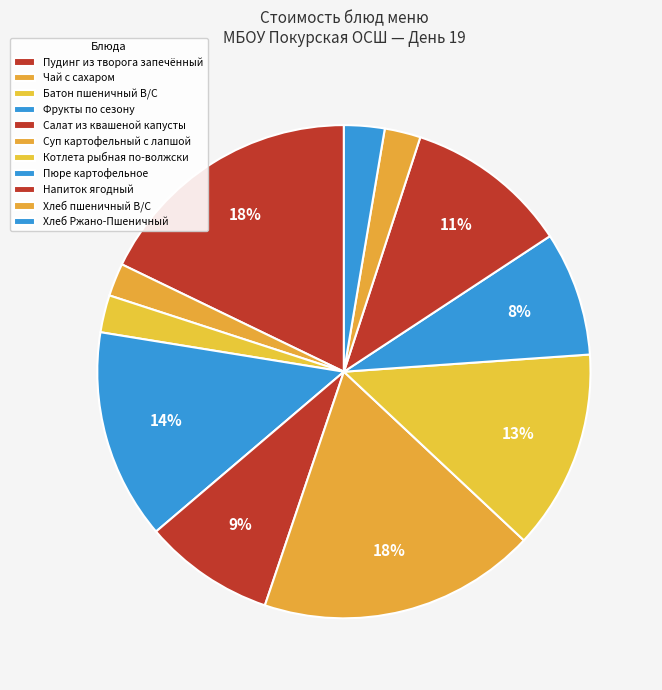

To the nearest percent, what is the combined percentage of Фрукты по сезону and Напиток ягодный?

25%